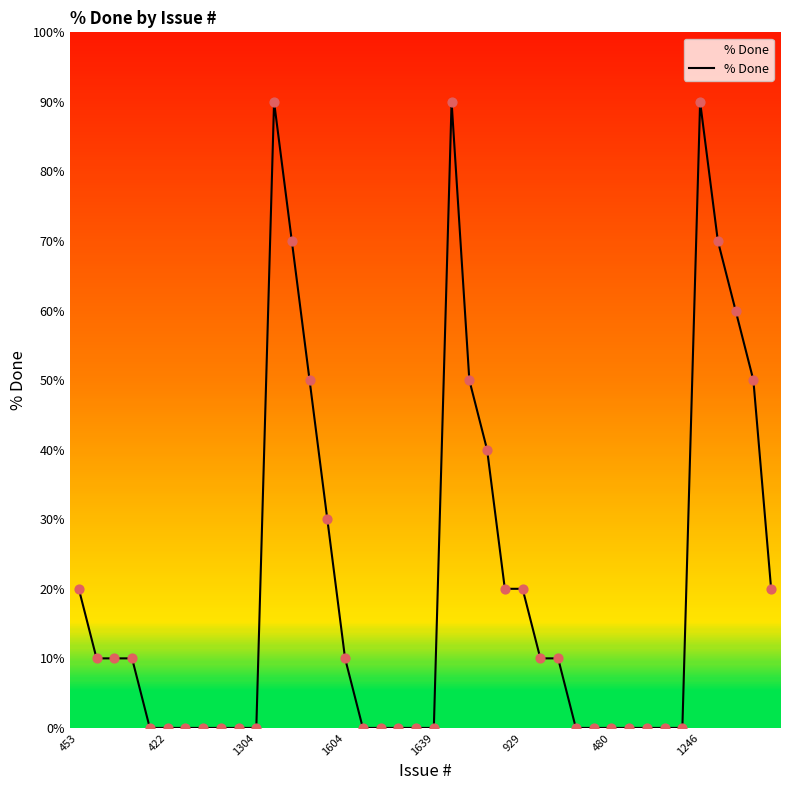

What is the greatest value displayed?

90